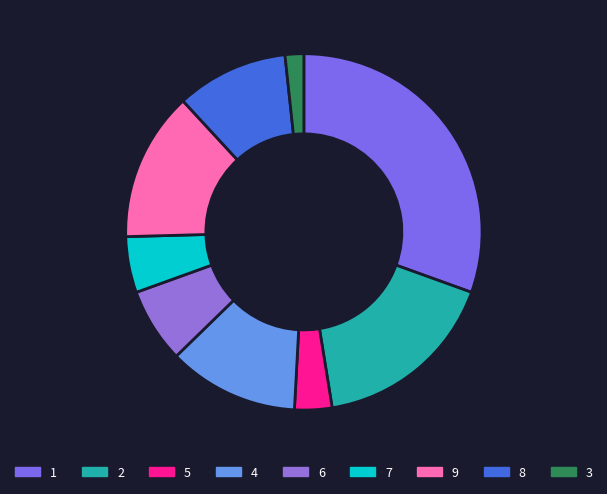

Count the number of slices in the pie.

9